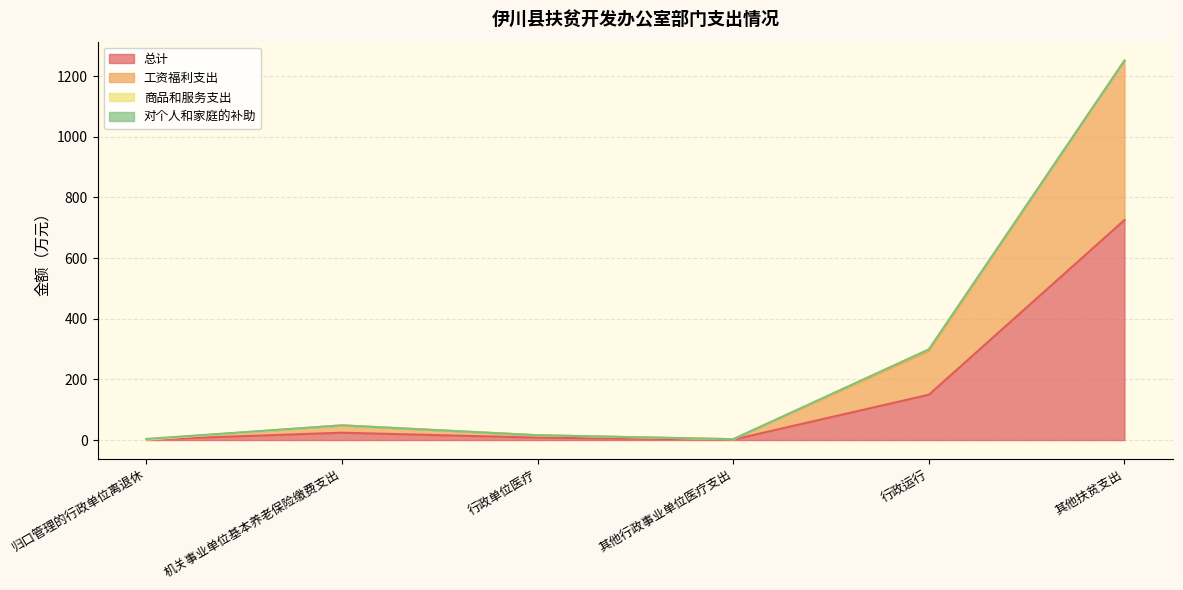

Which has a higher value, 归口管理的行政单位离退休 or 机关事业单位基本养老保险缴费支出?

机关事业单位基本养老保险缴费支出